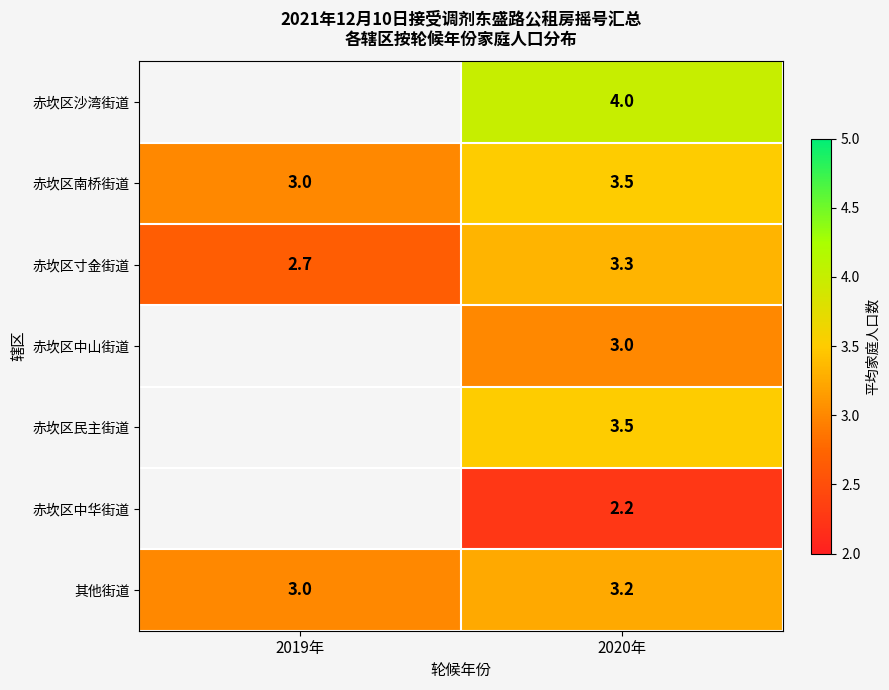

List the labels in order of 赤坎区南桥街道 value, smallest first.

2019年, 2020年